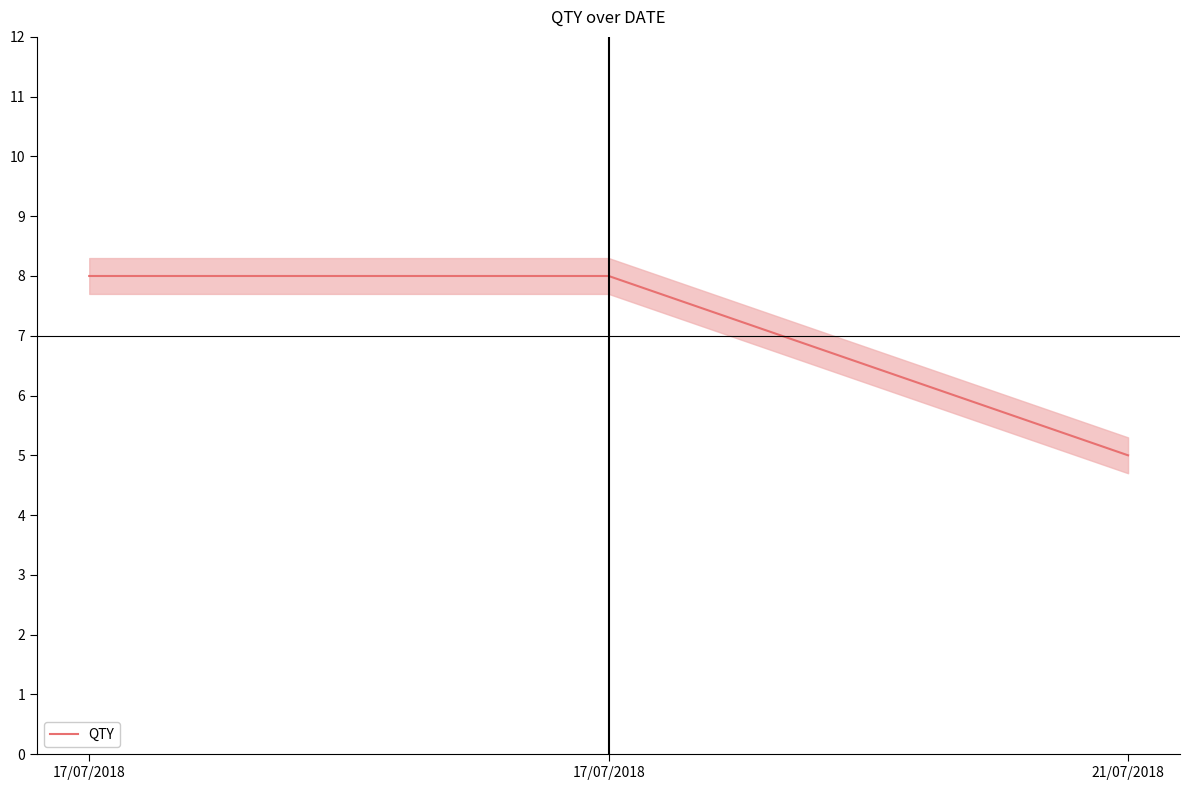

At which label is the value closest to 6?

21/07/2018